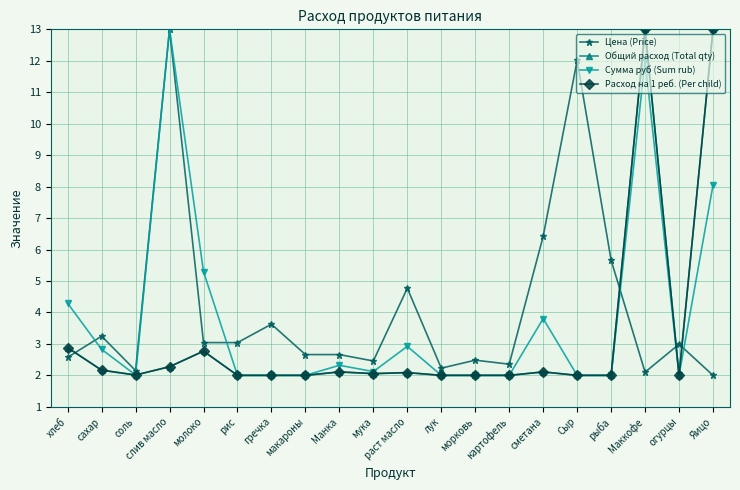

Reading left to right, what are all the values shown in this chart?

Цена (Price): хлеб=2.6	сахар=3.2	соль=2.2	слив масло=13.0	молоко=3.0	рис=3.0	гречка=3.6	макароны=2.7	Манка=2.7	мука=2.5	раст масло=4.8	лук=2.2	морковь=2.5	картофель=2.4	сметана=6.4	Сыр=12.0	рыба=5.7	Маккофе=2.1	огурцы=3.0	Яицо=2.0
Общий расход (Total qty): хлеб=2.9	сахар=2.2	соль=2.0	слив масло=2.3	молоко=2.8	рис=2.0	гречка=2.0	макароны=2.0	Манка=2.1	мука=2.1	раст масло=2.1	лук=2.0	морковь=2.0	картофель=2.0	сметана=2.1	Сыр=2.0	рыба=2.0	Маккофе=13.0	огурцы=2.0	Яицо=13.0
Сумма руб (Sum rub): хлеб=4.3	сахар=2.8	соль=2.0	слив масло=13.0	молоко=5.3	рис=2.0	гречка=2.0	макароны=2.0	Манка=2.3	мука=2.1	раст масло=2.9	лук=2.0	морковь=2.0	картофель=2.0	сметана=3.8	Сыр=2.0	рыба=2.0	Маккофе=12.0	огурцы=2.0	Яицо=8.0
Расход на 1 реб. (Per child): хлеб=2.9	сахар=2.2	соль=2.0	слив масло=2.3	молоко=2.8	рис=2.0	гречка=2.0	макароны=2.0	Манка=2.1	мука=2.1	раст масло=2.1	лук=2.0	морковь=2.0	картофель=2.0	сметана=2.1	Сыр=2.0	рыба=2.0	Маккофе=13.0	огурцы=2.0	Яицо=13.0